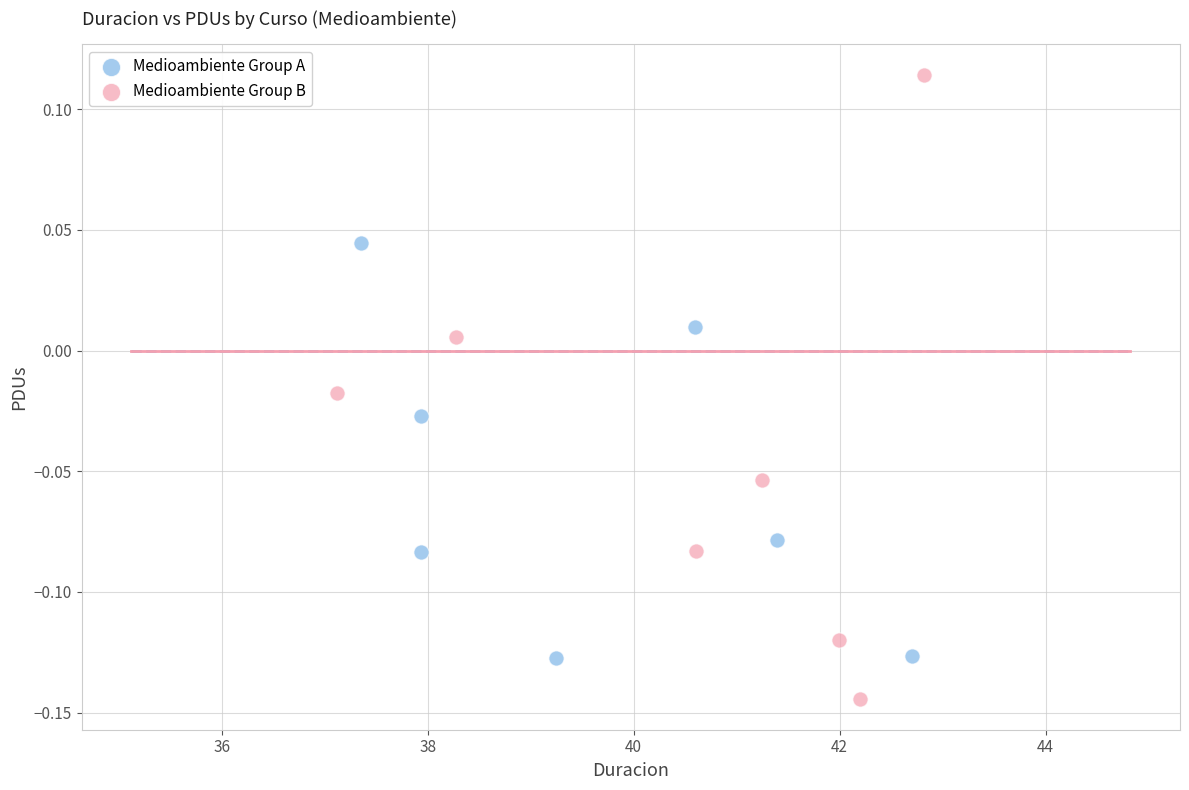

Which series reaches the maximum Y coordinate?

Medioambiente Group B